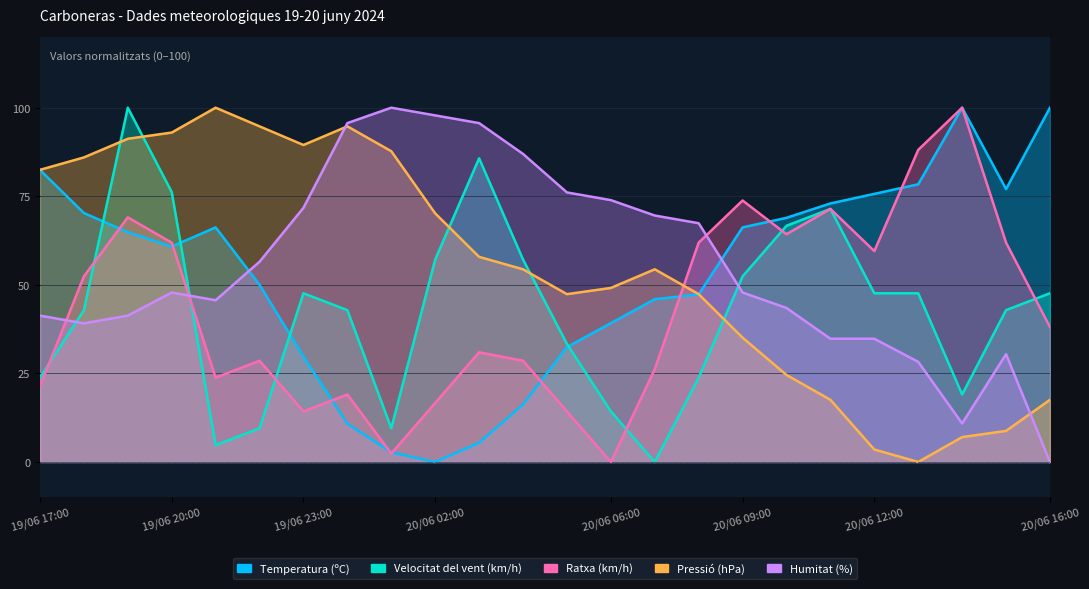

What is the difference between the maximum and minimum values in the Humitat (%) series?

100.0